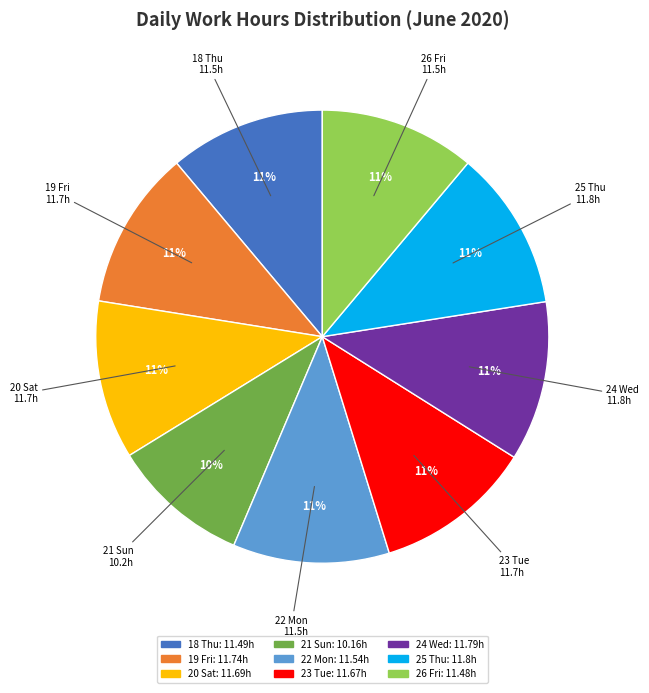

Does 23 Tue represent more than half of the total?

No